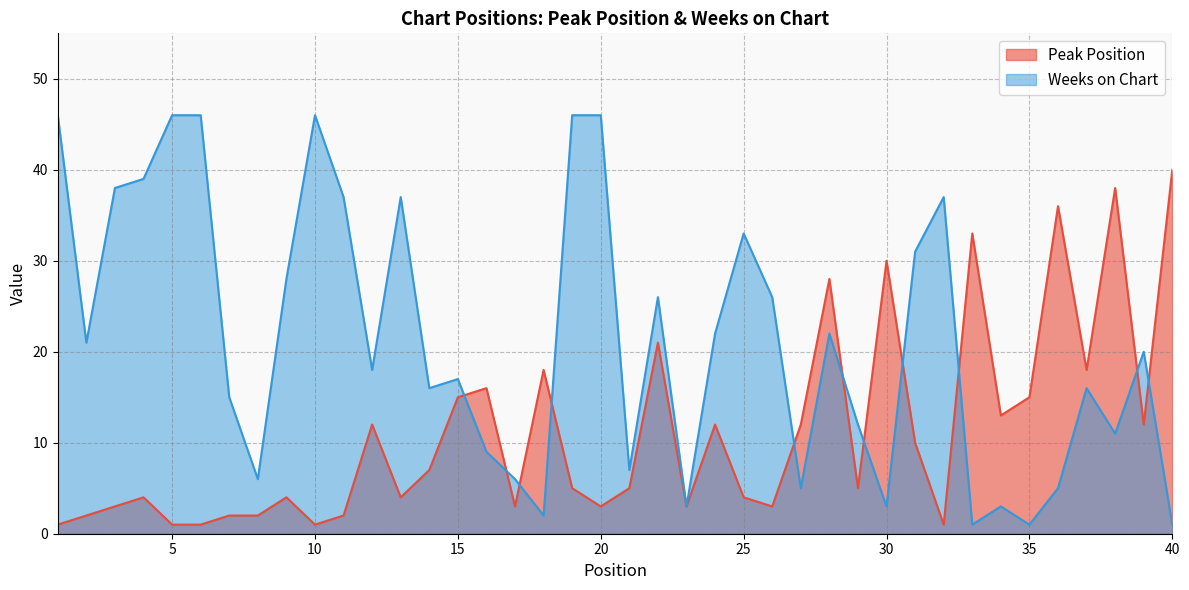

Reading left to right, transcribe all the data shown in this chart.

Peak Position: 1=1	2=2	3=3	4=4	5=1	6=1	7=2	8=2	9=4	10=1	11=2	12=12	13=4	14=7	15=15	16=16	17=3	18=18	19=5	20=3	21=5	22=21	23=3	24=12	25=4	26=3	27=12	28=28	29=5	30=30	31=10	32=1	33=33	34=13	35=15	36=36	37=18	38=38	39=12	40=40
Weeks on Chart: 1=46	2=21	3=38	4=39	5=46	6=46	7=15	8=6	9=28	10=46	11=37	12=18	13=37	14=16	15=17	16=9	17=6	18=2	19=46	20=46	21=7	22=26	23=3	24=22	25=33	26=26	27=5	28=22	29=12	30=3	31=31	32=37	33=1	34=3	35=1	36=5	37=16	38=11	39=20	40=1